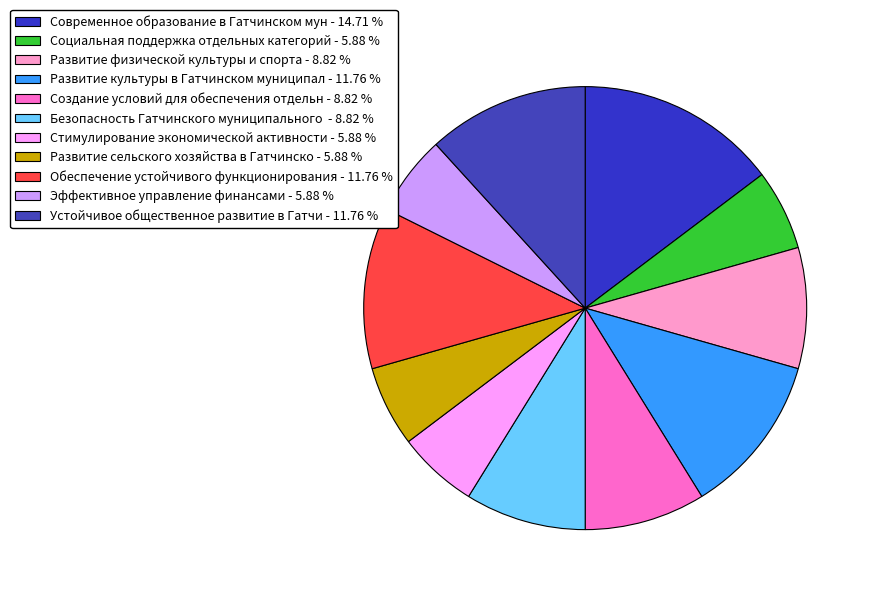

Which slice is the smallest?

Социальная поддержка отдельных категорий граждан